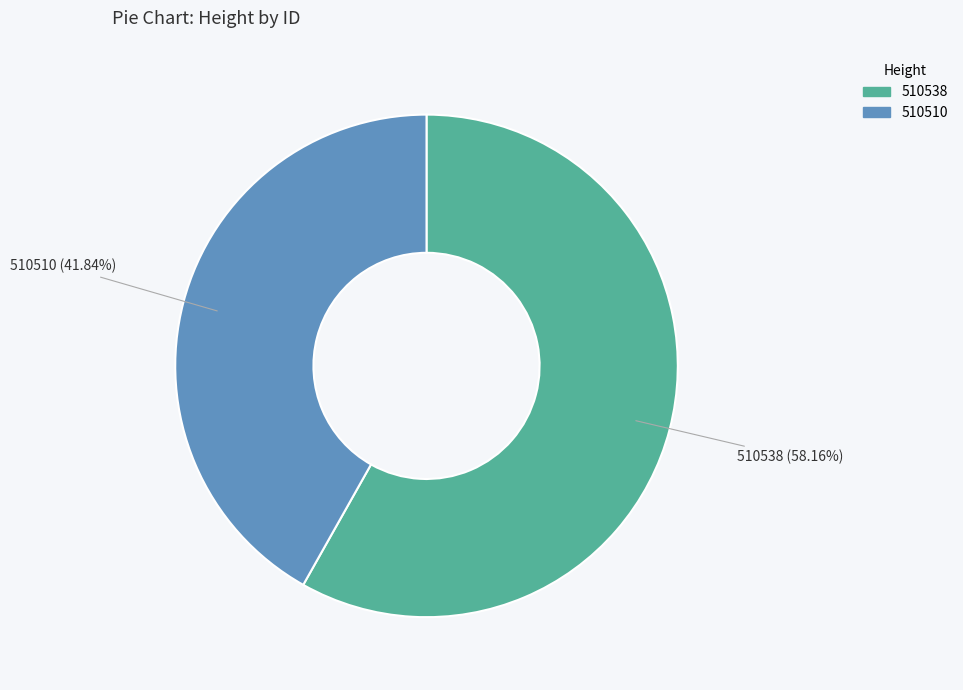

Which category has the smallest portion of the pie?

510510